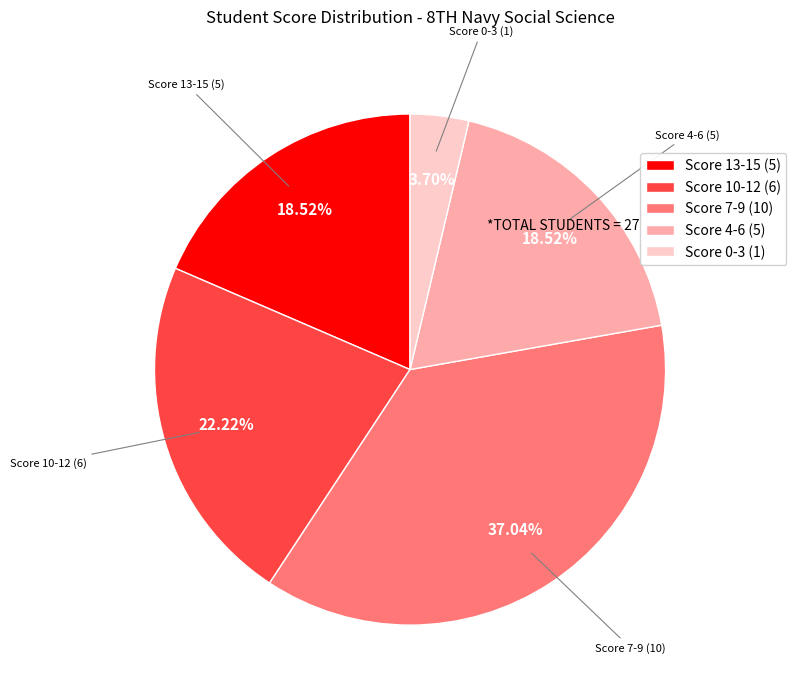

Which has a higher value, Score 4-6 (5) or Score 10-12 (6)?

Score 10-12 (6)